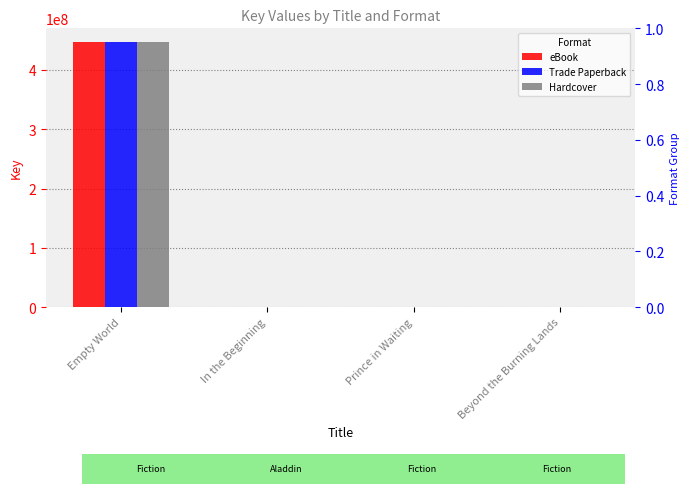

Between Empty World and In the Beginning, which series saw the biggest shift?

eBook